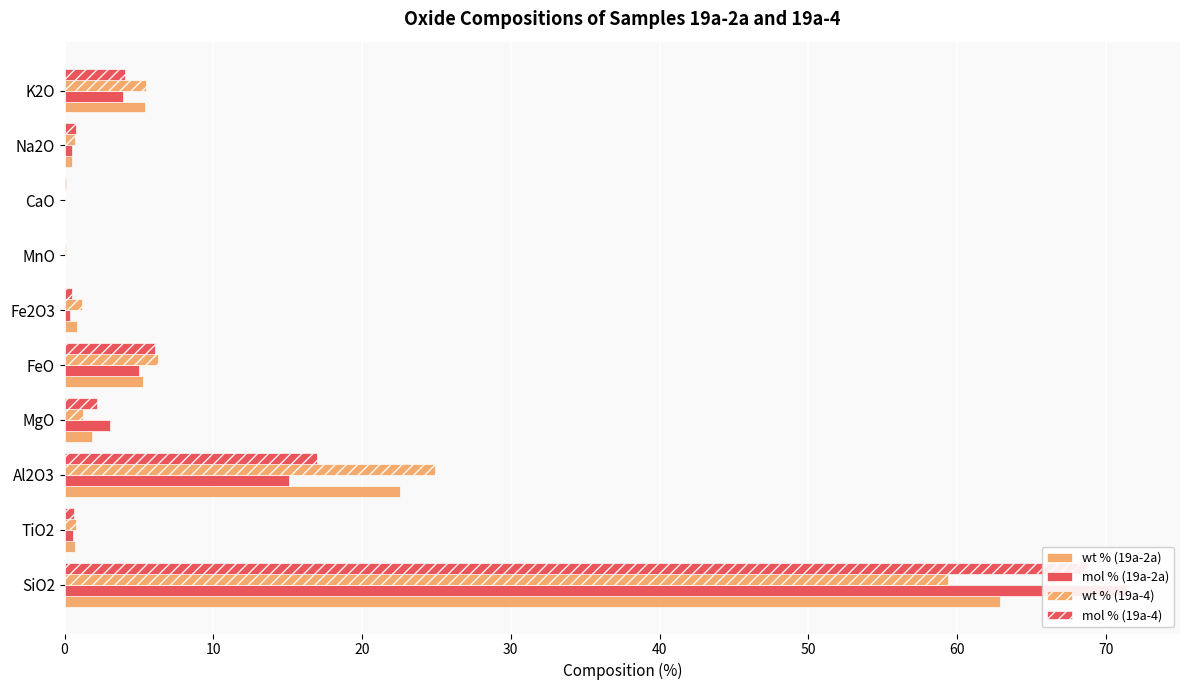

What are all the series names shown in the legend?

wt % (19a-2a), mol % (19a-2a), wt % (19a-4), mol % (19a-4)